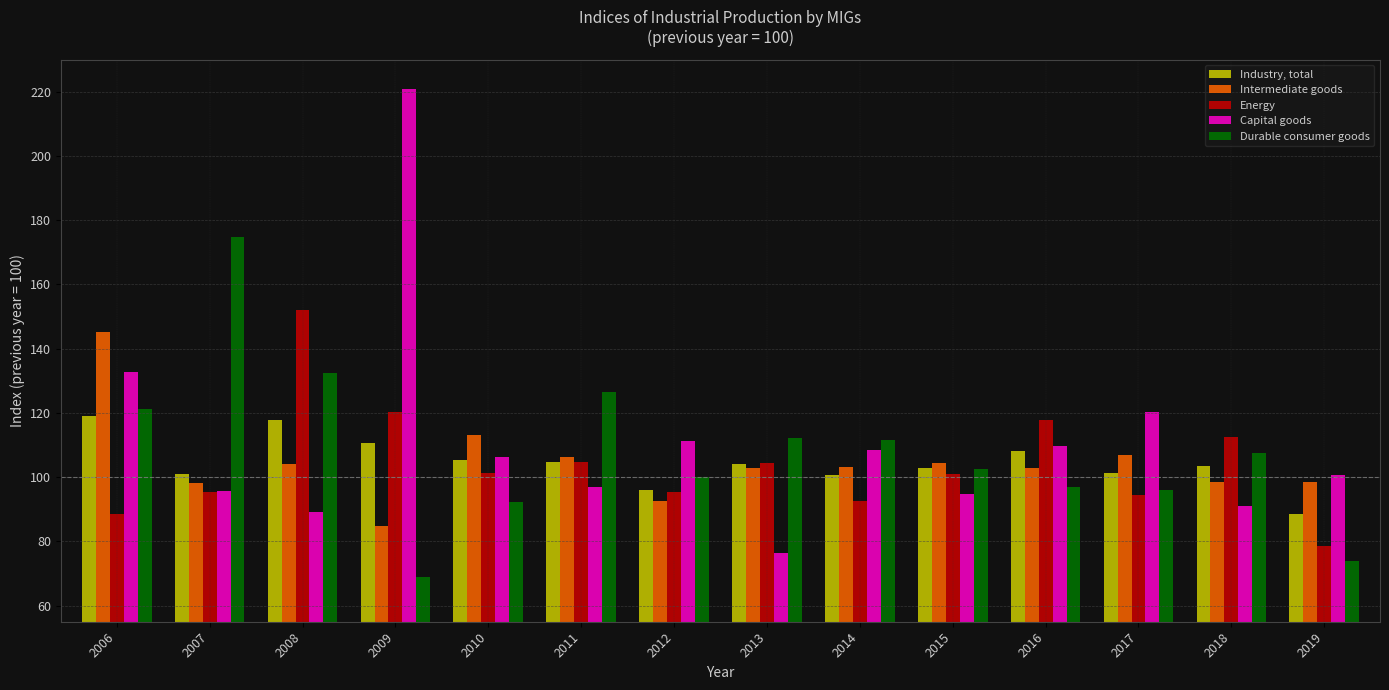

What is the sum of all Capital goods values?

1554.1